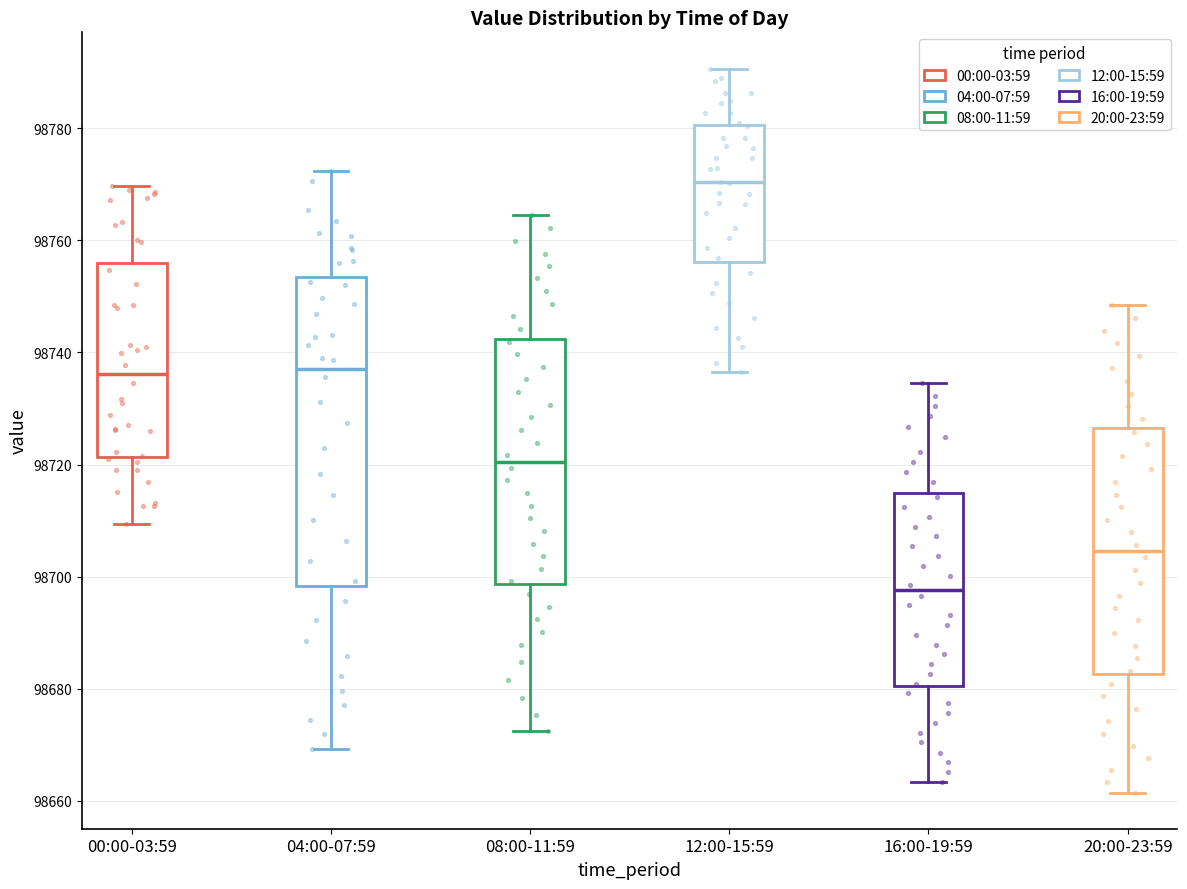

Where is the upper edge of the box for 00:00-03:59 on the y-axis? The values are not printed on the chart, so give them approximately, as read against the axis.

98756